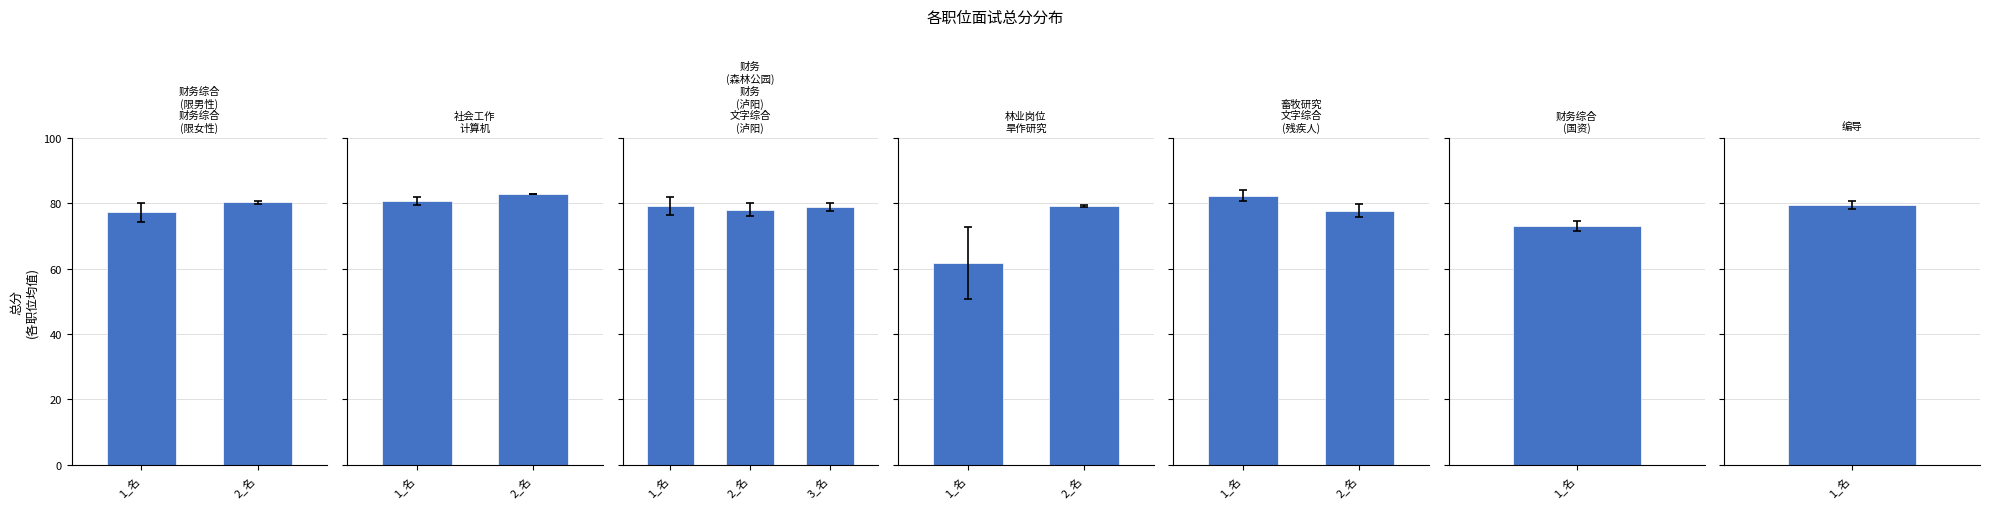

At which category does the chart reach its minimum across all series?

2_名